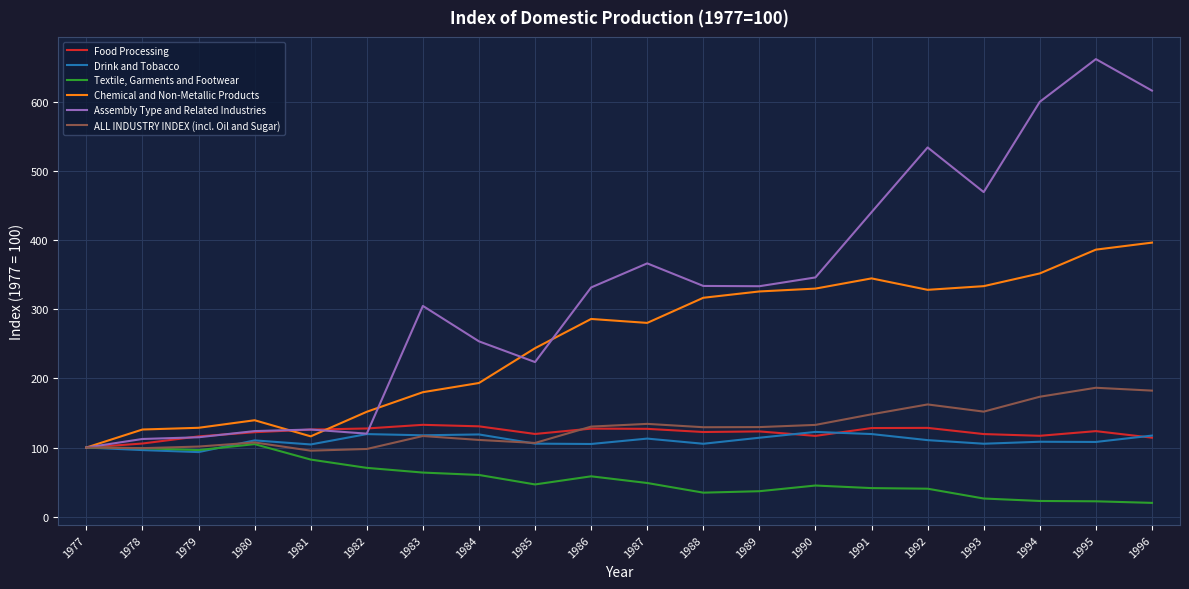

How many values in the Food Processing series are below 123?

10